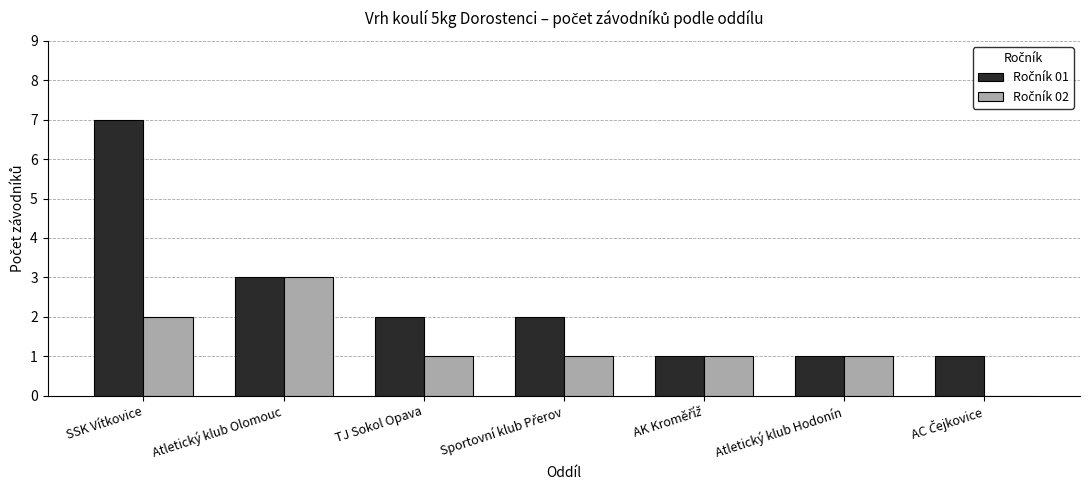

At which category is the sum across all series the highest?

SSK Vítkovice